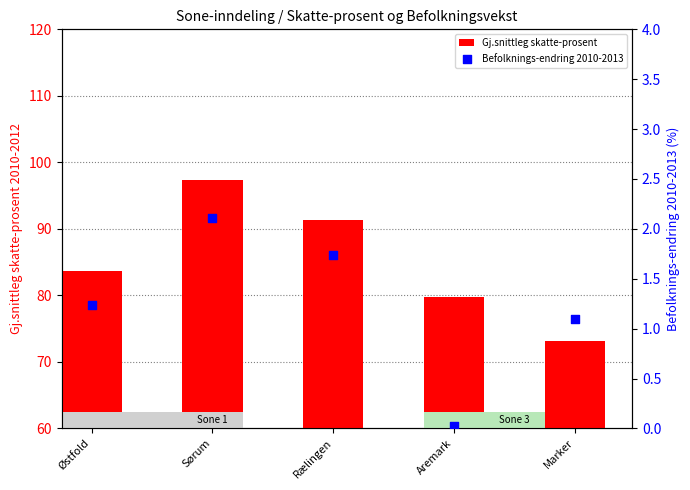

Is the value of Gj.snittleg skatte-prosent at Aremark greater than the value of Befolknings-endring 2010-2013 at Marker?

Yes